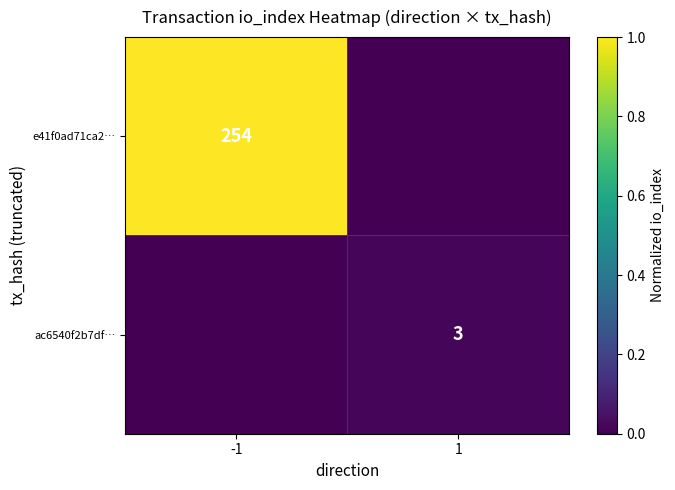

Between 1 and -1, which is larger?

-1